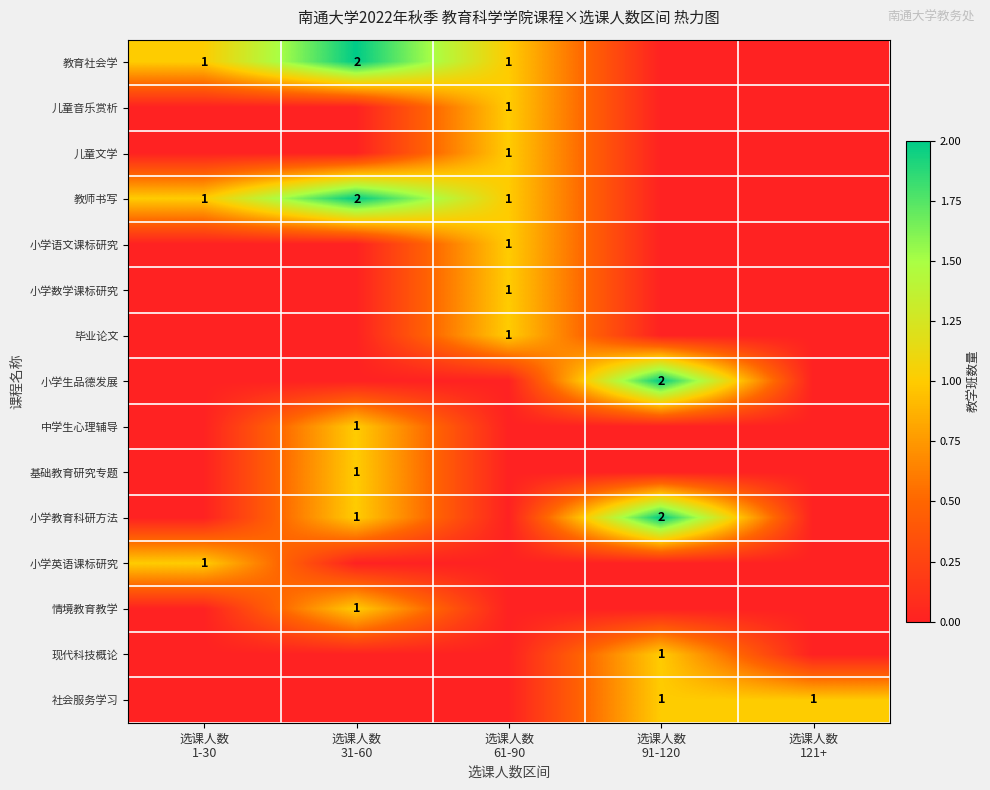

What is the difference between the maximum and minimum values in the 情境教育教学 series?

1